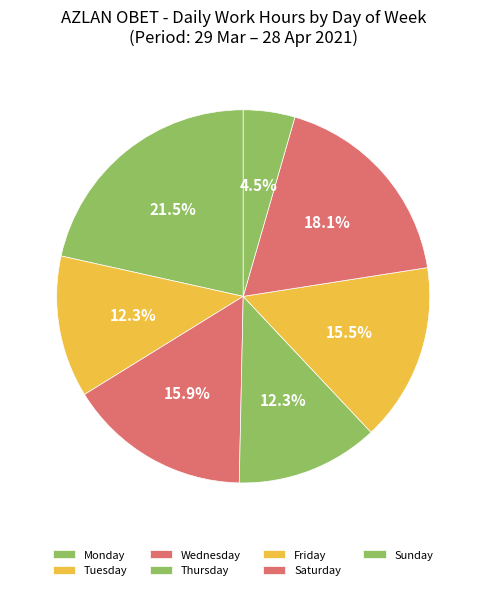

How many segments does this pie chart have?

7